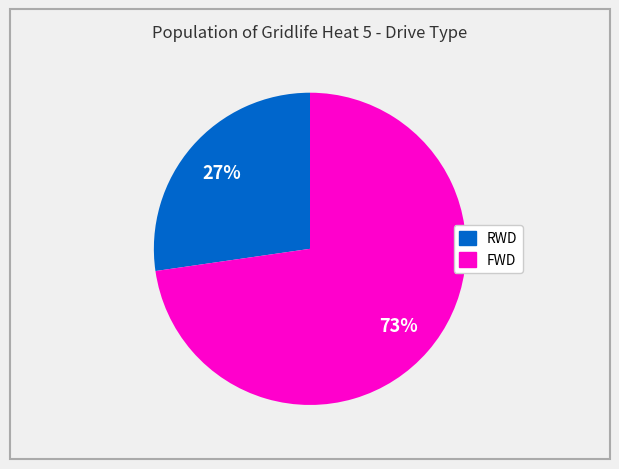

The RWD slice represents 14% of the pie. True or false?

False